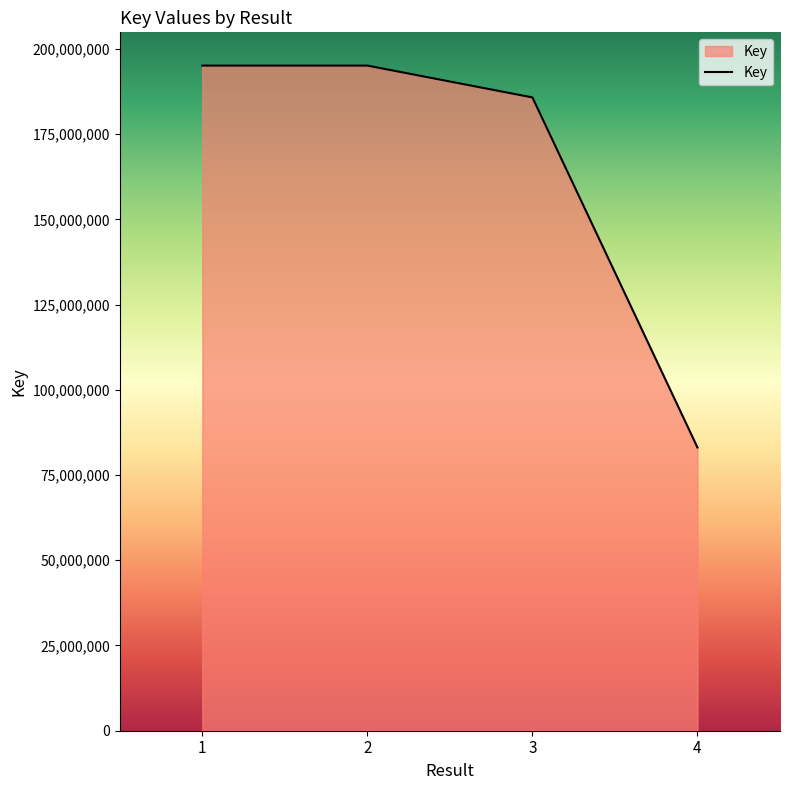

What is the approximate value at 1?

195106530